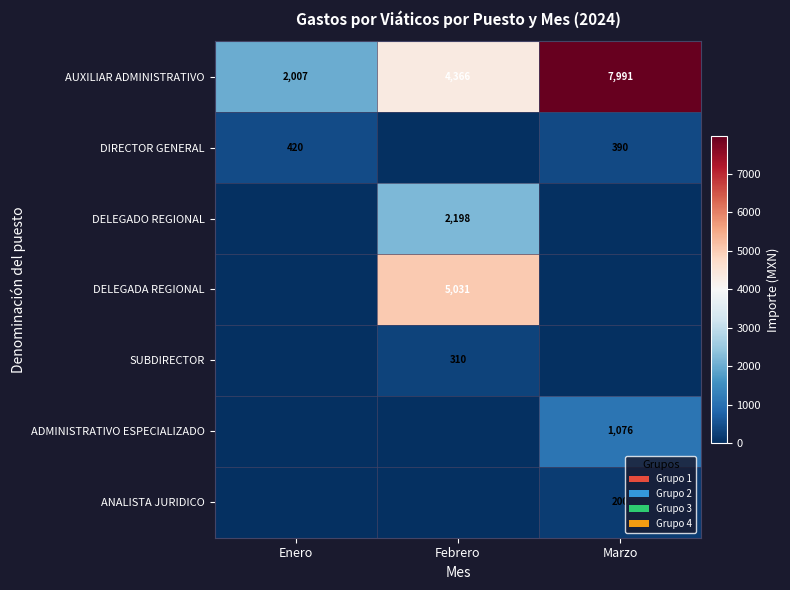

What is the sum of all AUXILIAR ADMINISTRATIVO values?

14364